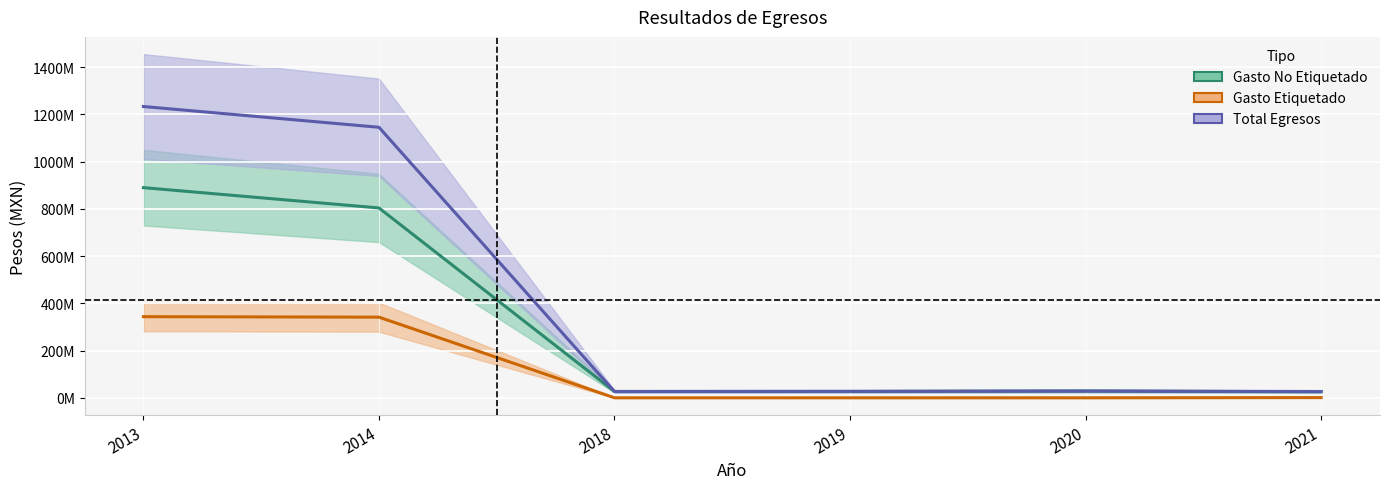

Does the chart display data point markers on the line(s)?

No